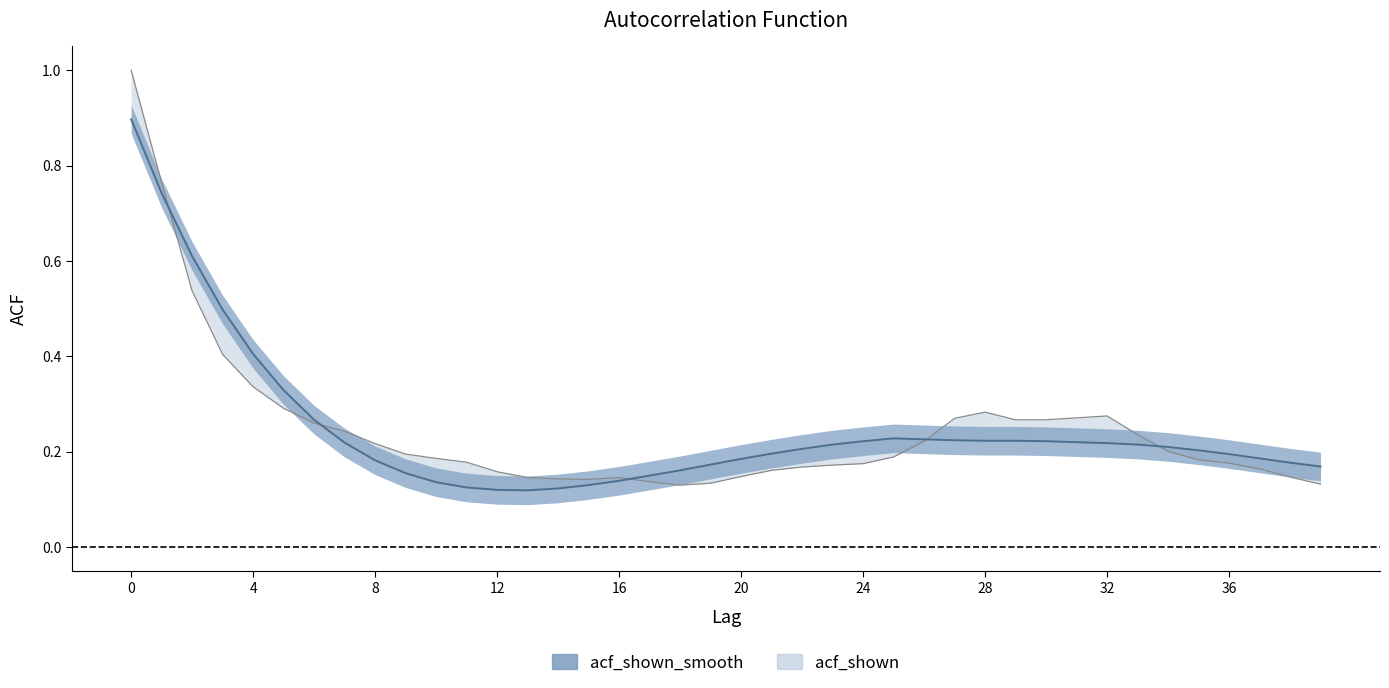

Which series has the largest range (max minus min)?

acf_shown